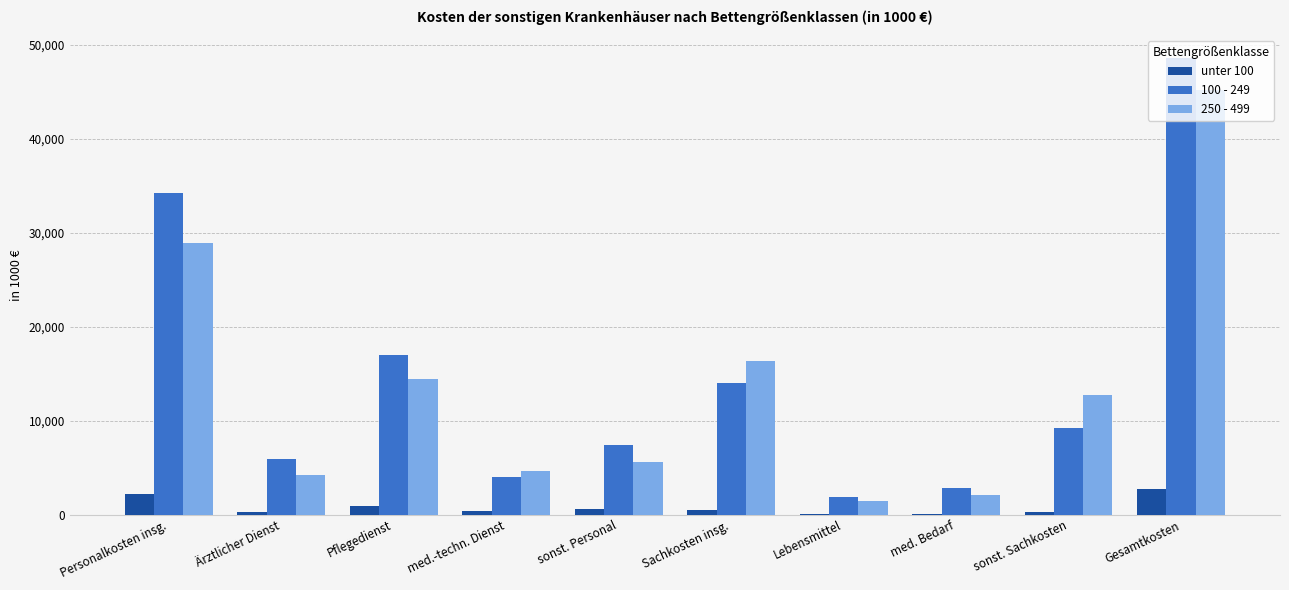

Does the chart contain stacked bars?

No